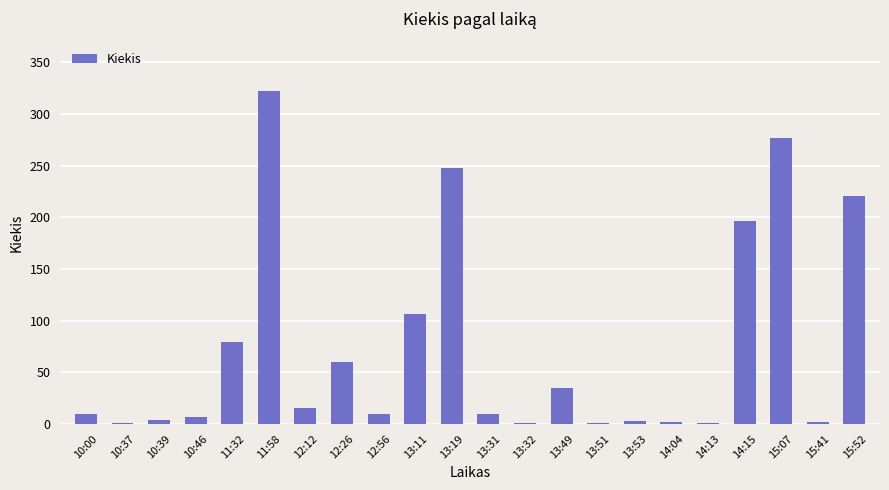

What is the sum of all values?

1611